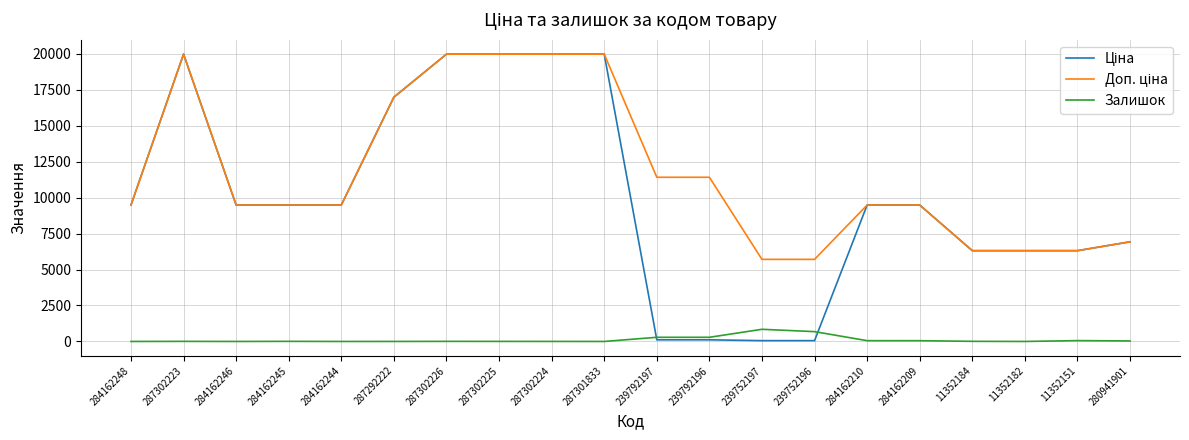

Is this an area chart (filled region under the line)?

No